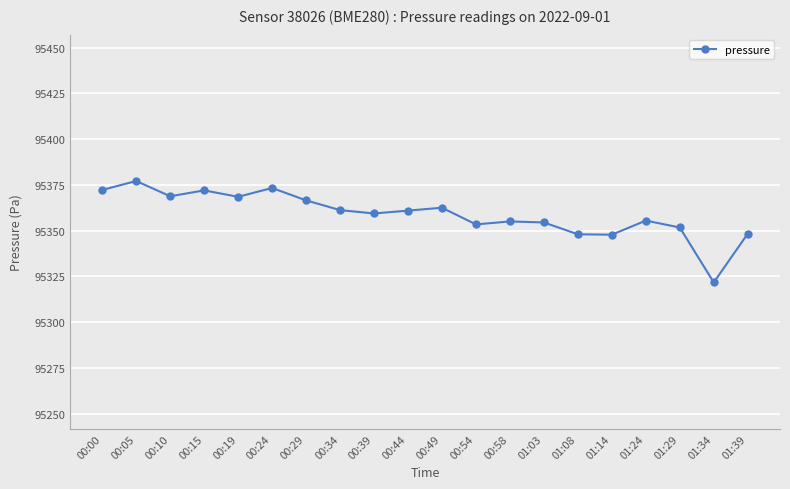

True or false: the data shows 95348.3 at 01:39.

True